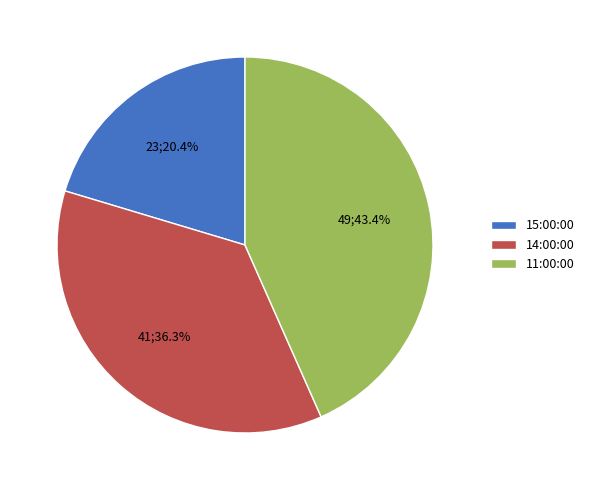

Is there any slice that represents more than half of the pie?

No